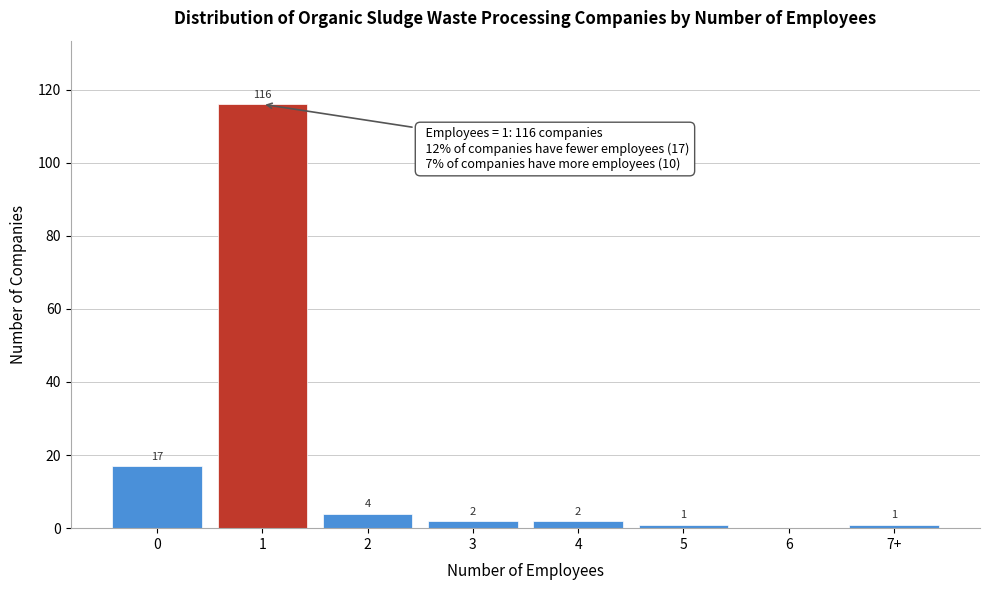

Reading right to left, what are all the values shown in this chart?

7+=1	6=0	5=1	4=2	3=2	2=4	1=116	0=17